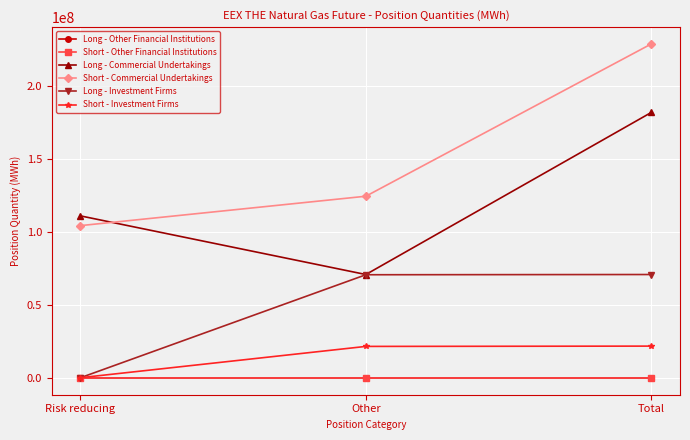

Where is Long - Other Financial Institutions nearest to the value 0?

Risk reducing